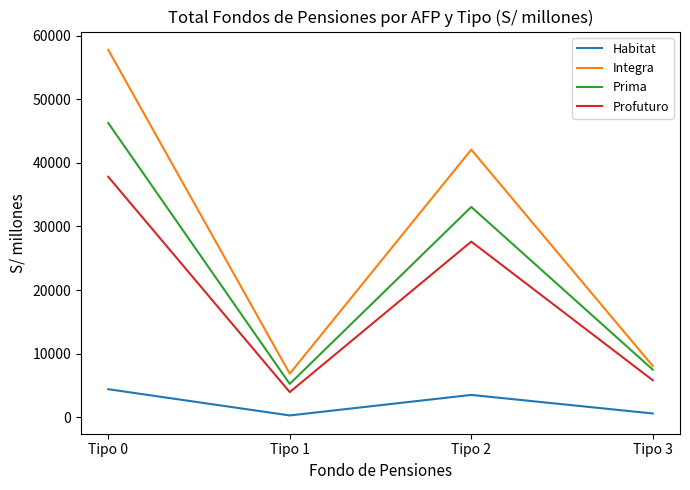

Which category has the highest value across all series?

Tipo 0